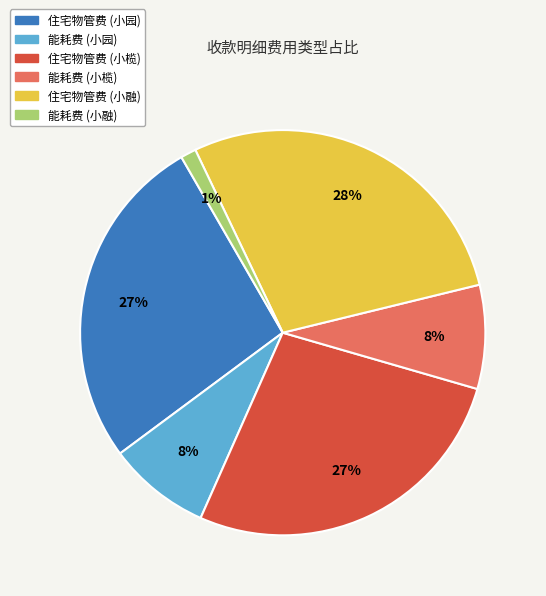

Is there any slice that represents more than half of the pie?

No